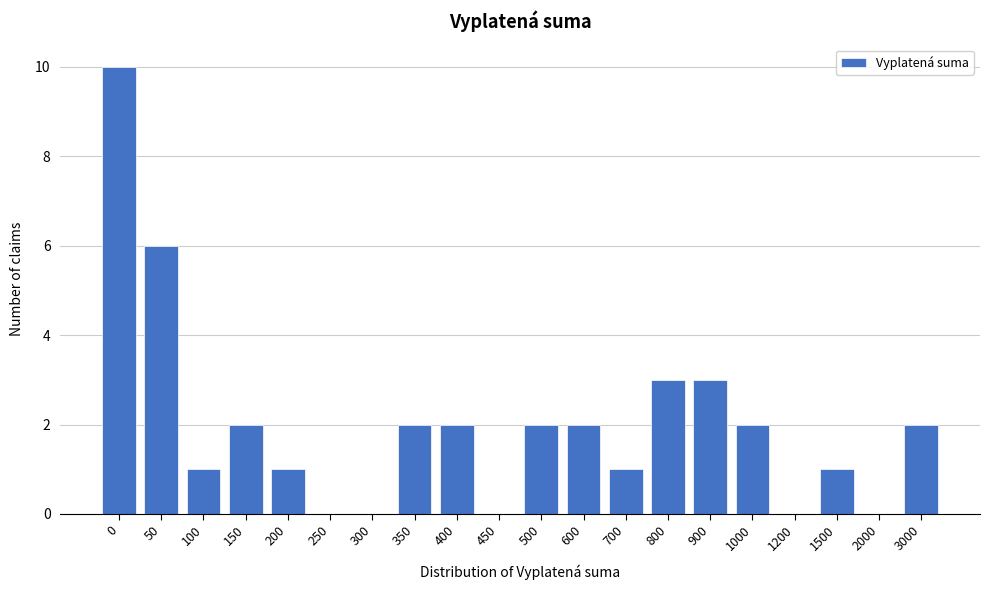

Reading left to right, list all the values displayed in this chart.

0=10	50=6	100=1	150=2	200=1	250=0	300=0	350=2	400=2	450=0	500=2	600=2	700=1	800=3	900=3	1000=2	1200=0	1500=1	2000=0	3000=2